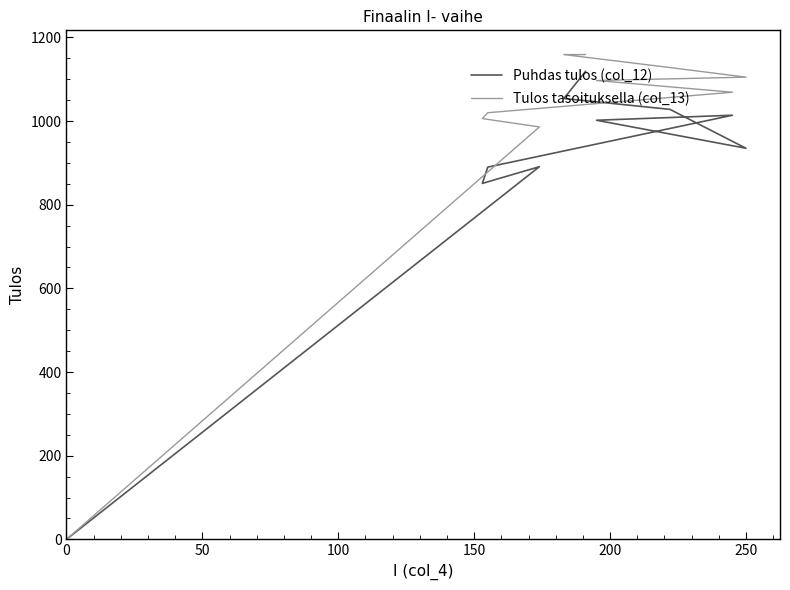

What position from the left is 200?

5